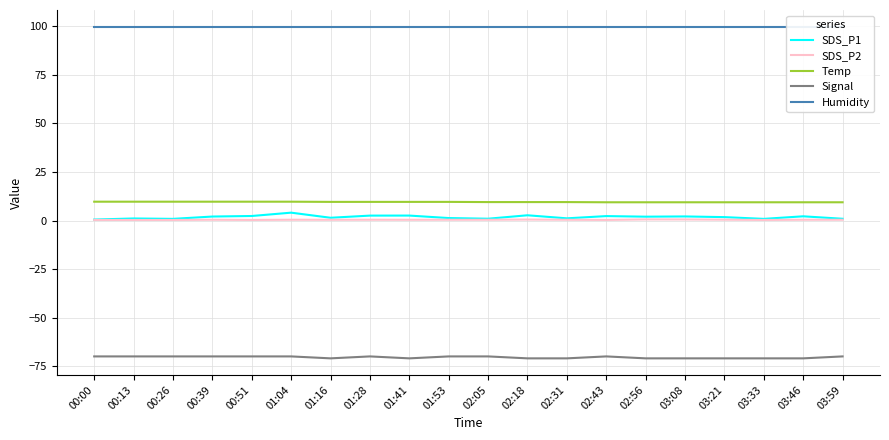

Is it true that Humidity equals 99.9 at 03:59?

True